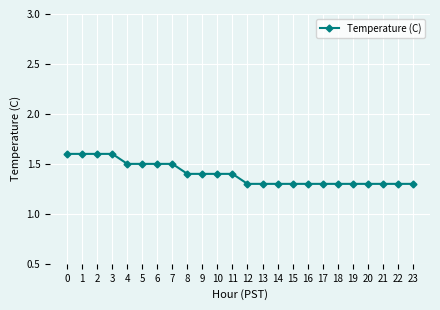

What is the approximate value at 11?

1.4